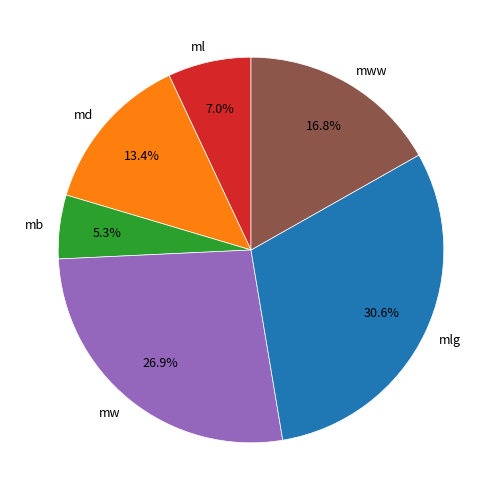

Which has a higher value, mb or ml?

ml